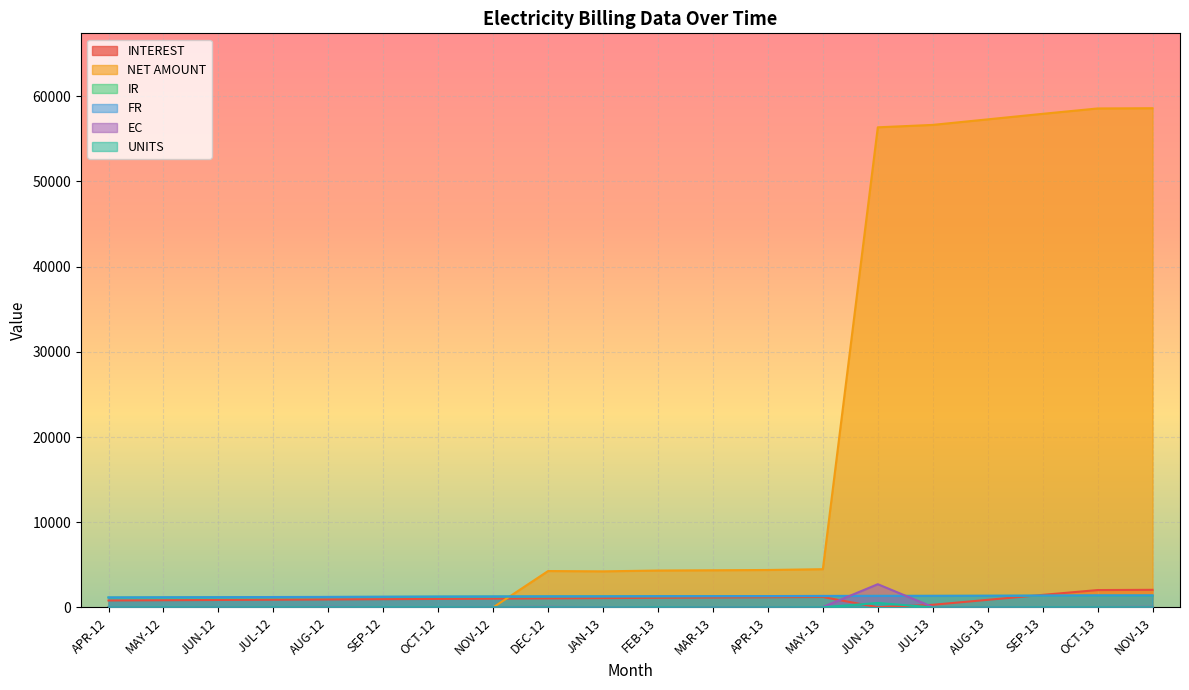

Reading left to right, list all the values displayed in this chart.

INTEREST: 814.7	844.3	874.5	904.7	935.5	966.3	997.7	1029.8	1061.9	1095.0	1128.2	1157.8	1190.8	1222.9	25.8	307.5	889.5	1472.3	2036.7	2065.9
NET AMOUNT: 0.0	0.0	0.0	0.0	0.0	0.0	0.0	0.0	4270.0	4233.0	4330.0	4360.0	4393.0	4487.0	56357.0	56639.0	57290.0	57939.0	58569.0	58598.2
IR: 1160.0	1170.0	1190.0	1200.0	1220.0	1235.0	1255.0	1275.0	1285.0	1300.0	1300.0	1322.0	1322.0	1332.0	1352.0	1349.0	1359.0	1369.0	1389.0	1390.0
FR: 1170.0	1190.0	1200.0	1220.0	1235.0	1255.0	1275.0	1285.0	1300.0	1300.0	1322.0	1322.0	1332.0	1352.0	1349.0	1359.0	1369.0	1389.0	1409.0	1409.7
EC: 47.2	42.0	46.4	44.0	69.6	44.0	44.0	46.4	69.6	30.0	48.4	30.0	46.4	44.0	2725.1	48.6	48.6	48.0	48.0	68.0
UNITS: 10.0	20.0	10.0	20.0	15.0	20.0	20.0	10.0	15.0	0.0	22.0	0.0	10.0	20.0	520.8	10.0	10.0	20.0	20.0	14.0